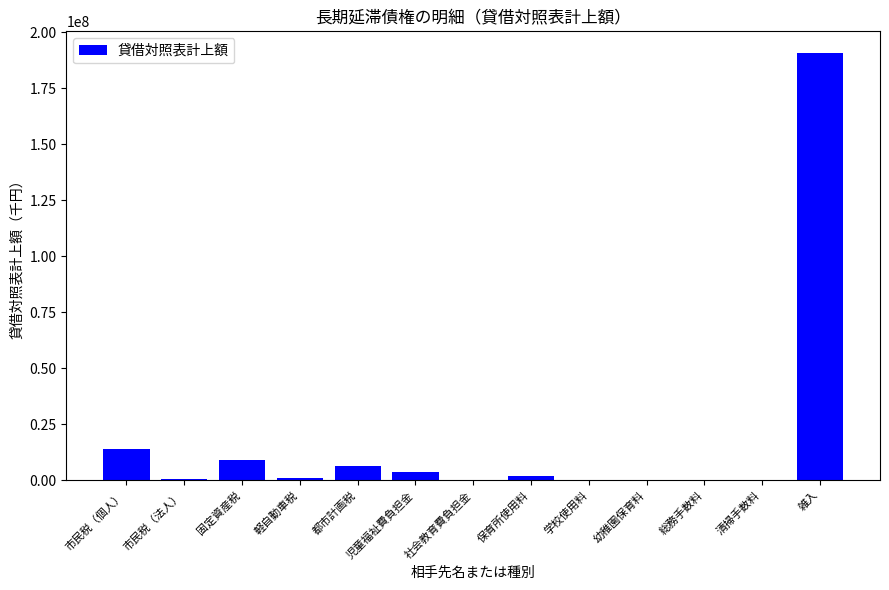

Which category has the highest value across all series?

雑入